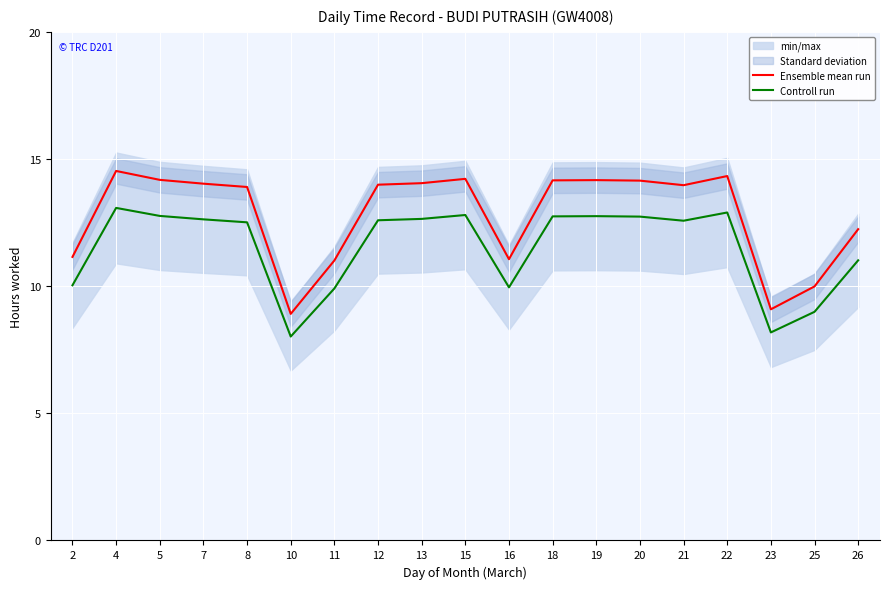

What is the smallest value displayed?

8.0